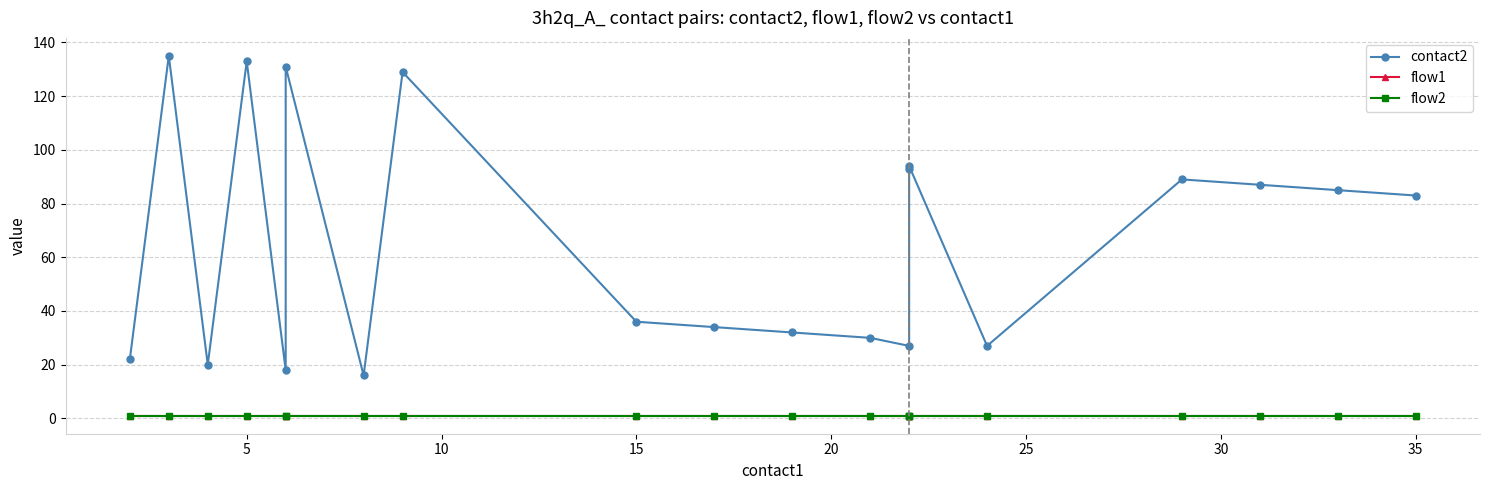

What is the lowest value of the flow2 series?

1